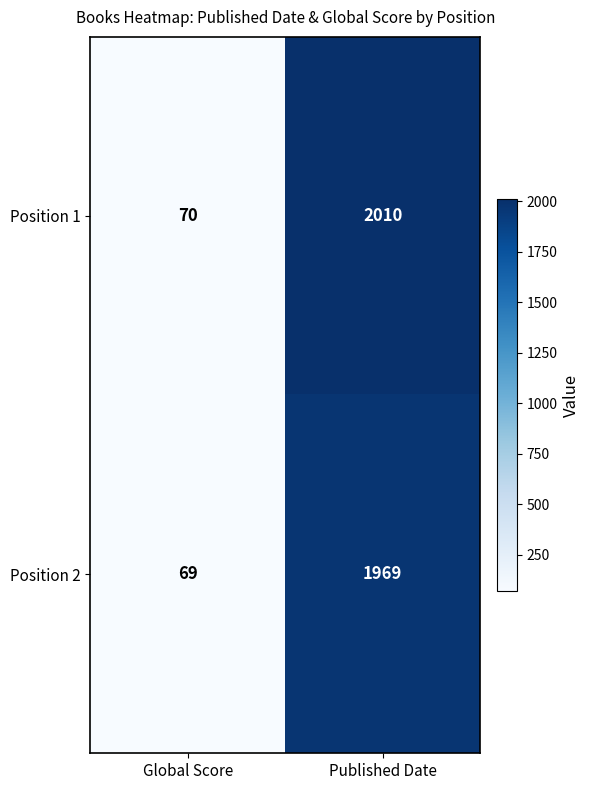

Reading right to left, extract all data points from this chart.

Position 1: 2010	70
Position 2: 1969	69